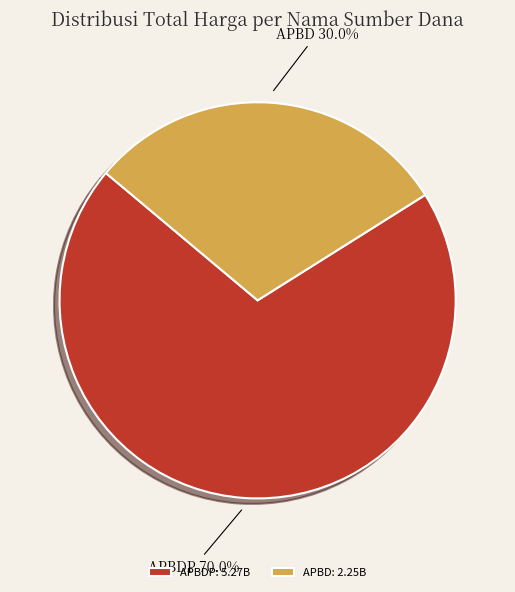

How many segments does this pie chart have?

2